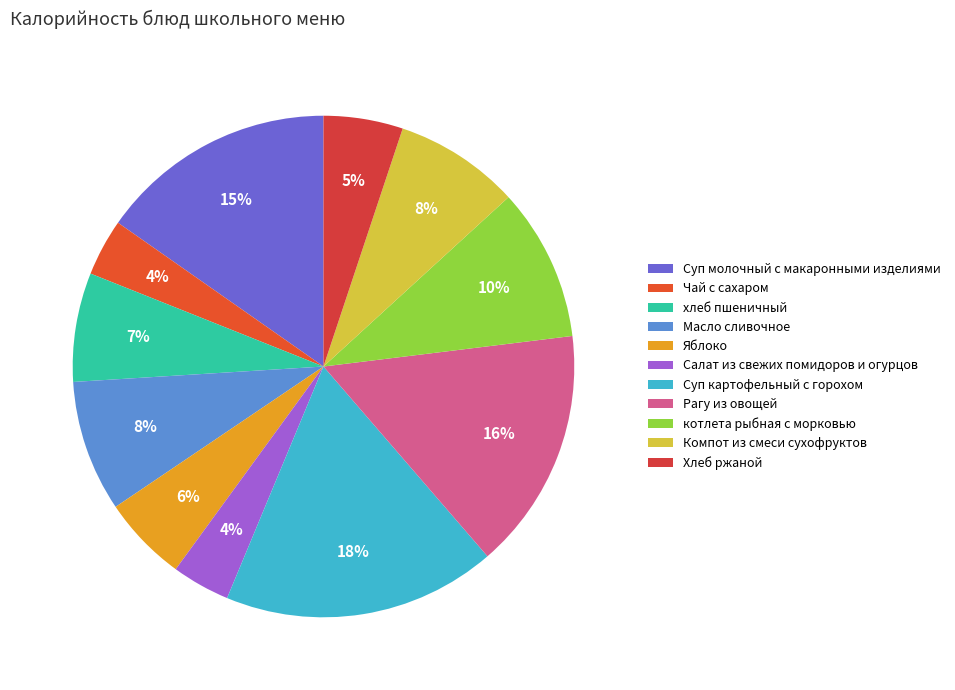

Which category has the biggest portion of the pie?

Суп картофельный с горохом